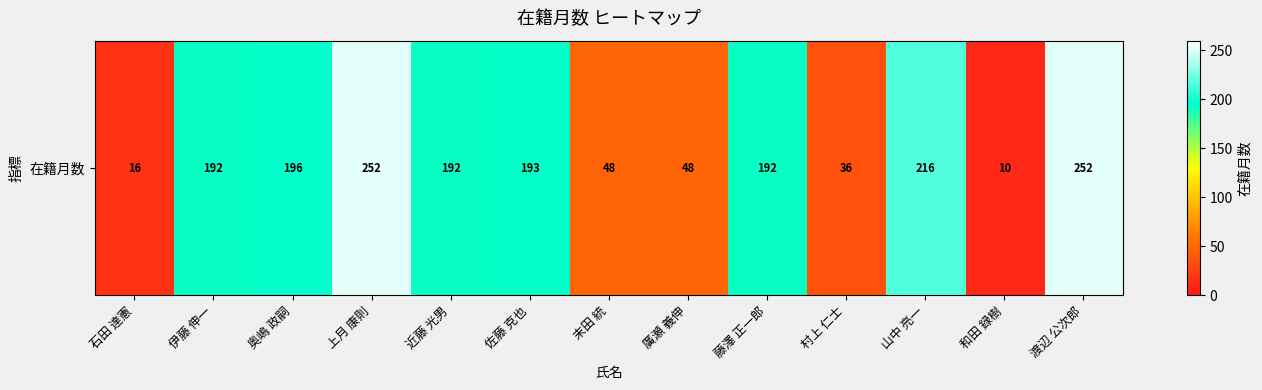

List the labels in order of value, largest first.

上月 康則, 渡辺 公次郎, 山中 亮一, 奥嶋 政嗣, 佐藤 克也, 伊藤 伸一, 近藤 光男, 藤澤 正一郎, 末田 統, 廣瀬 義伸, 村上 仁士, 石田 達憲, 和田 録樹